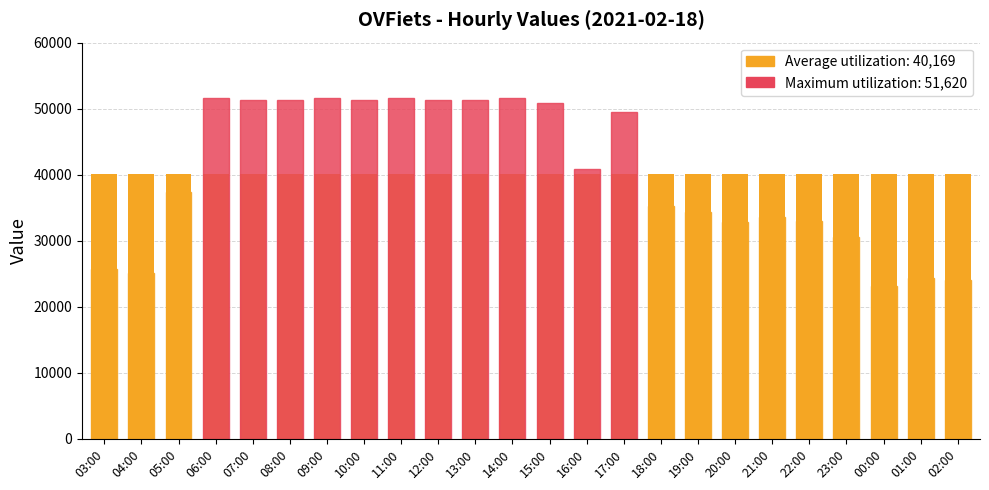

What is the spread (max minus min) of values at 14:00?

11451.3